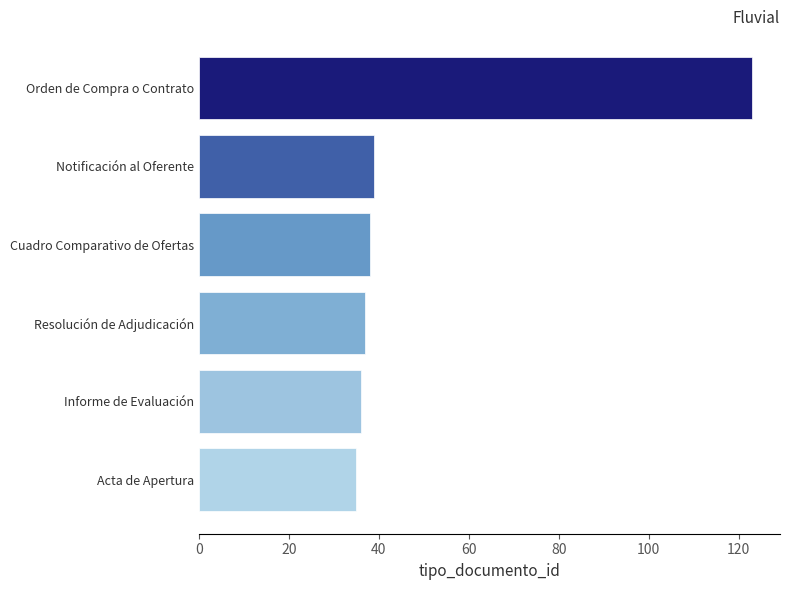

Approximately how many times larger is the value at Acta de Apertura compared to Informe de Evaluación?

1.0